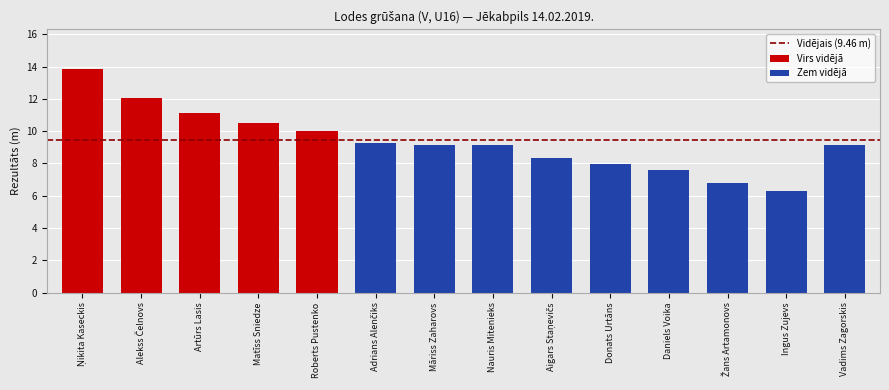

Is it true that the value at Ņikita Kaseckis is 13.8?

True